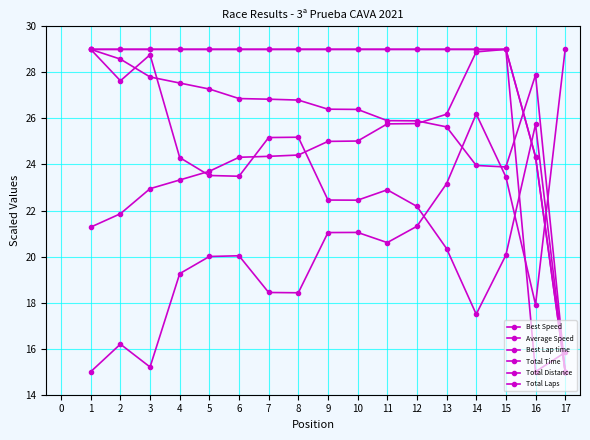

What is the average value of the Total Laps series?

27.9